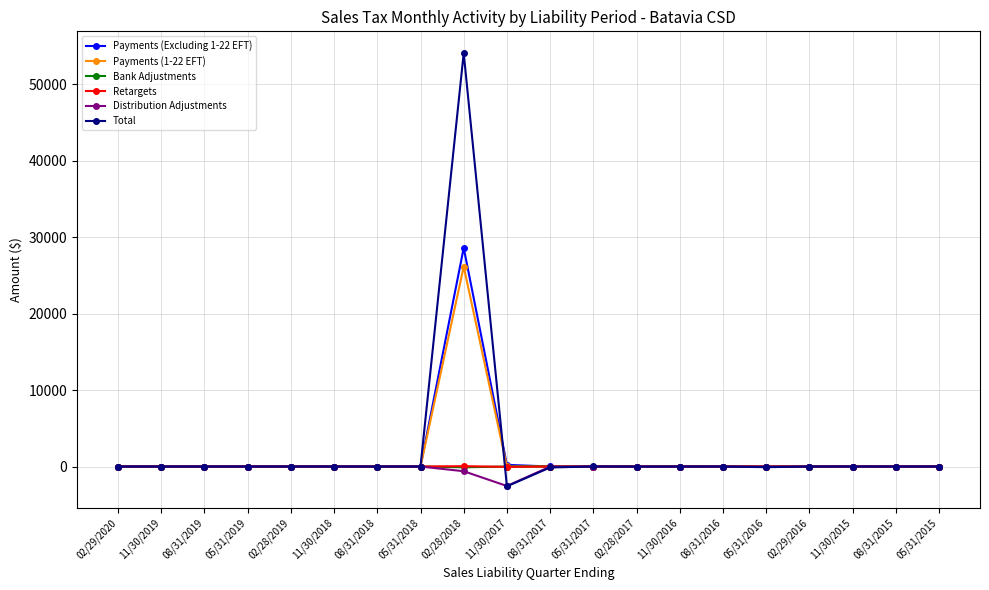

Which series has the largest range (max minus min)?

Total